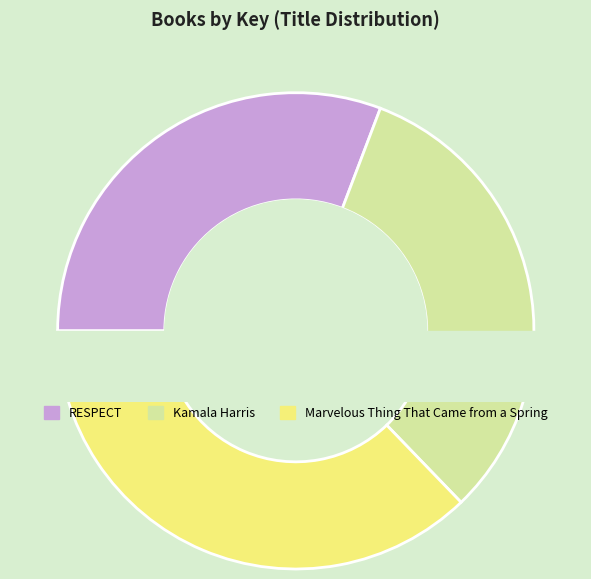

To the nearest percent, what portion does Marvelous Thing That Came from a Spring represent?

37%